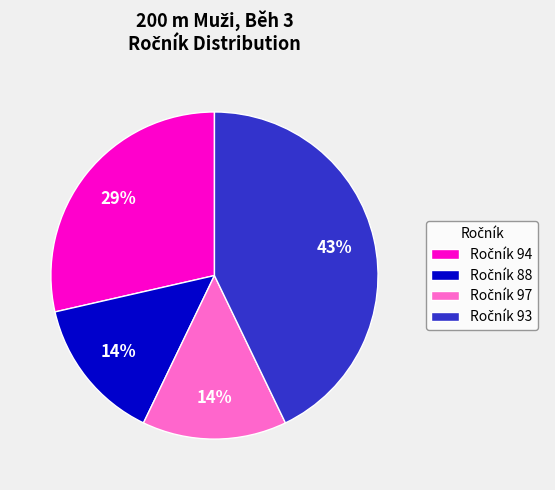

To the nearest percent, what is the difference between the largest and smallest slice percentages?

29%